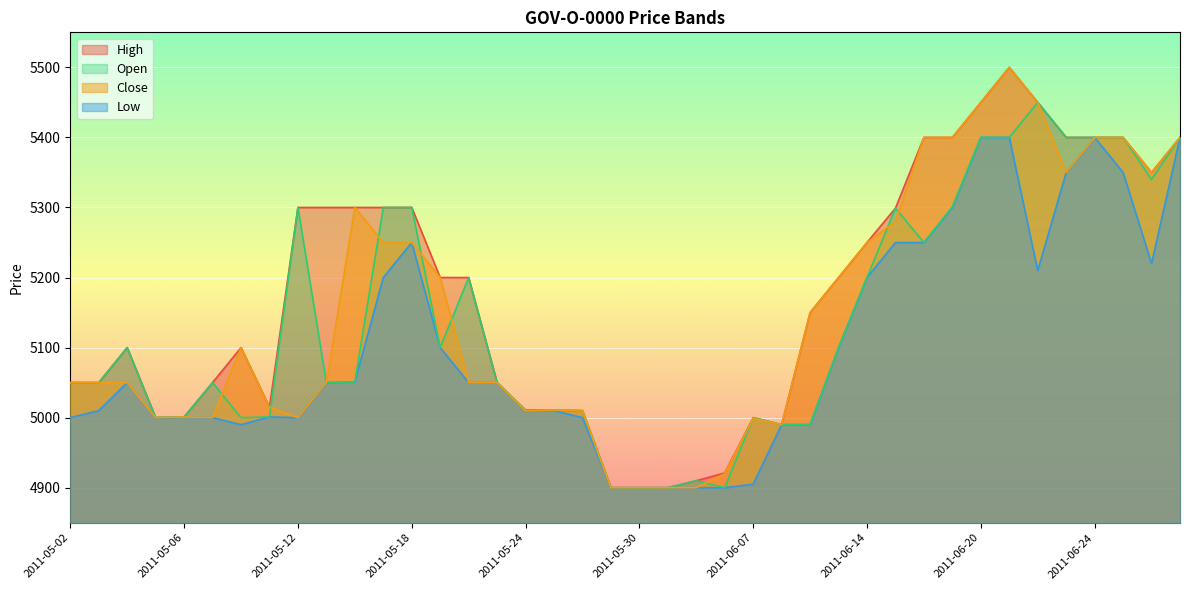

List the labels in order of Open value, largest first.

2011-06-22, 2011-06-20, 2011-06-21, 2011-06-23, 2011-06-24, 2011-06-27, 2011-06-29, 2011-06-28, 2011-06-17, 2011-05-12, 2011-05-17, 2011-05-18, 2011-06-15, 2011-06-16, 2011-05-20, 2011-06-14, 2011-05-04, 2011-05-19, 2011-06-13, 2011-05-16, 2011-05-02, 2011-05-03, 2011-05-09, 2011-05-13, 2011-05-23, 2011-05-24, 2011-05-25, 2011-05-26, 2011-05-06, 2011-05-11, 2011-05-05, 2011-05-10, 2011-06-07, 2011-06-09, 2011-06-10, 2011-06-03, 2011-05-27, 2011-05-30, 2011-06-02, 2011-06-06